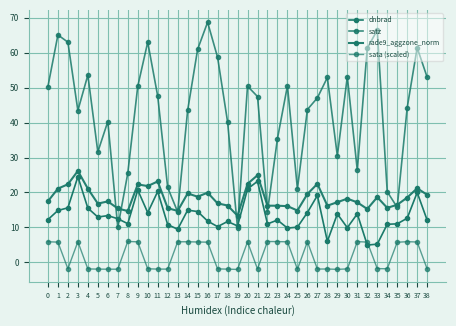

At which category is the sum across all series the highest?

37